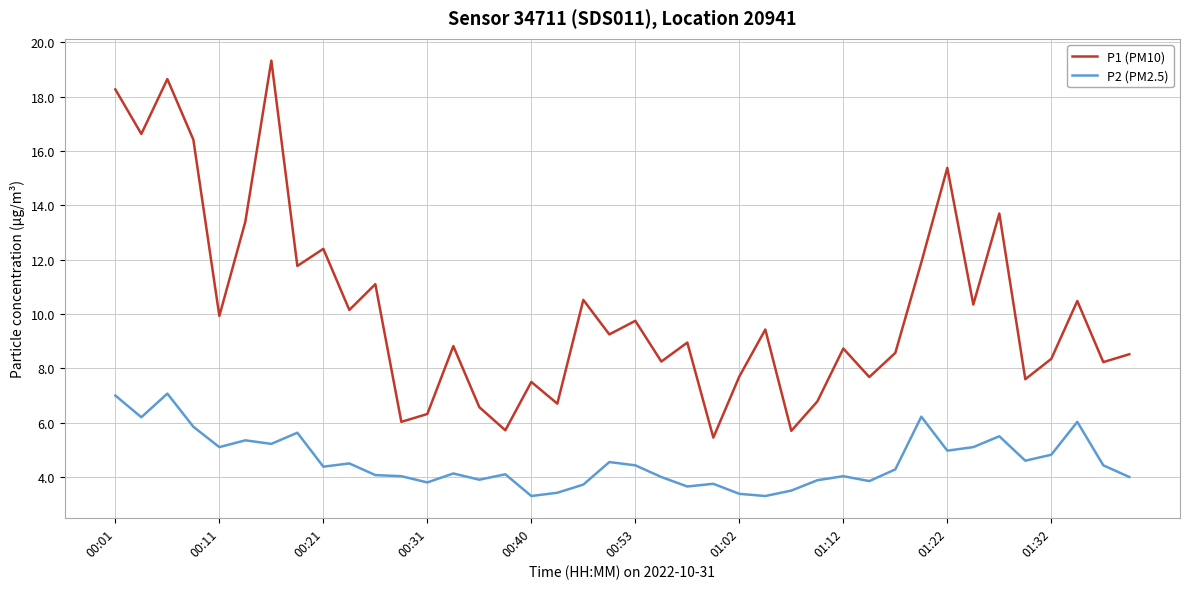

True or false: P2 (PM2.5) and P1 (PM10) cross at least once.

False